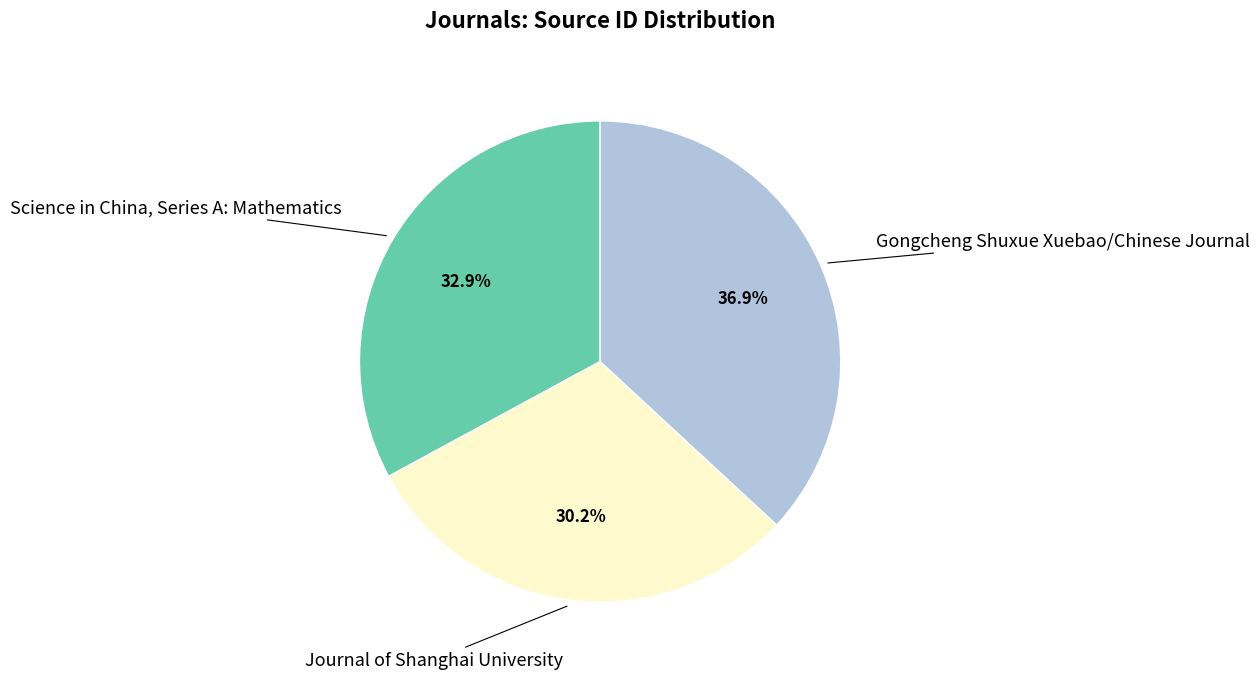

Is there any slice that represents more than half of the pie?

No